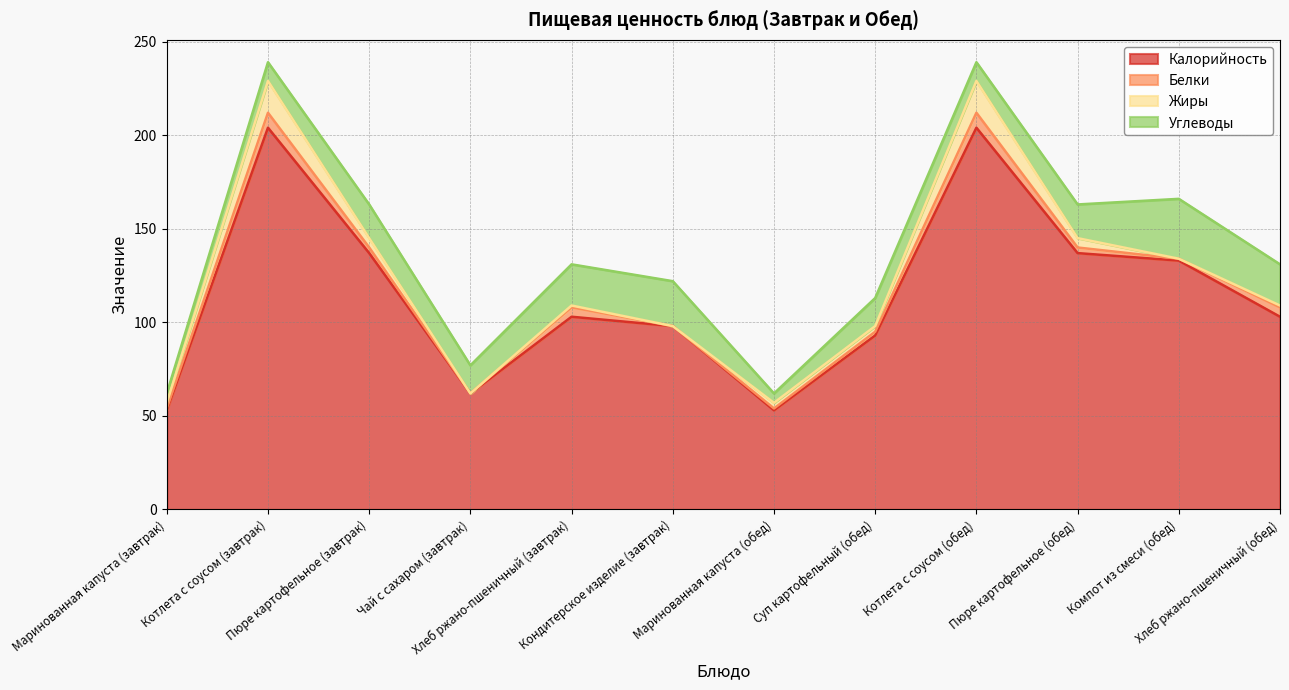

What is the sum of all Калорийность values?

1380